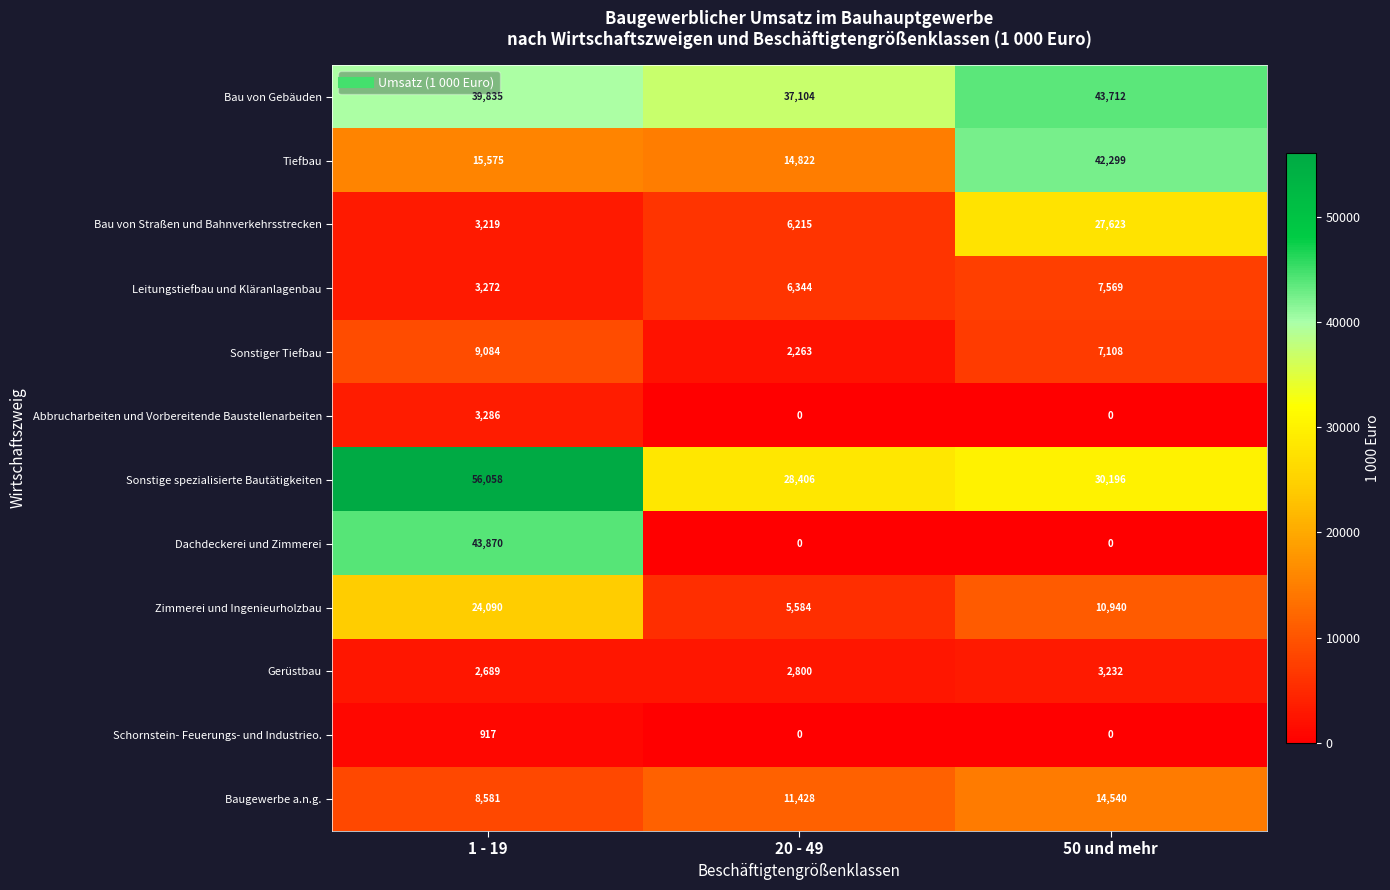

What is the sum of all Leitungstiefbau und Kläranlagenbau values?

17185